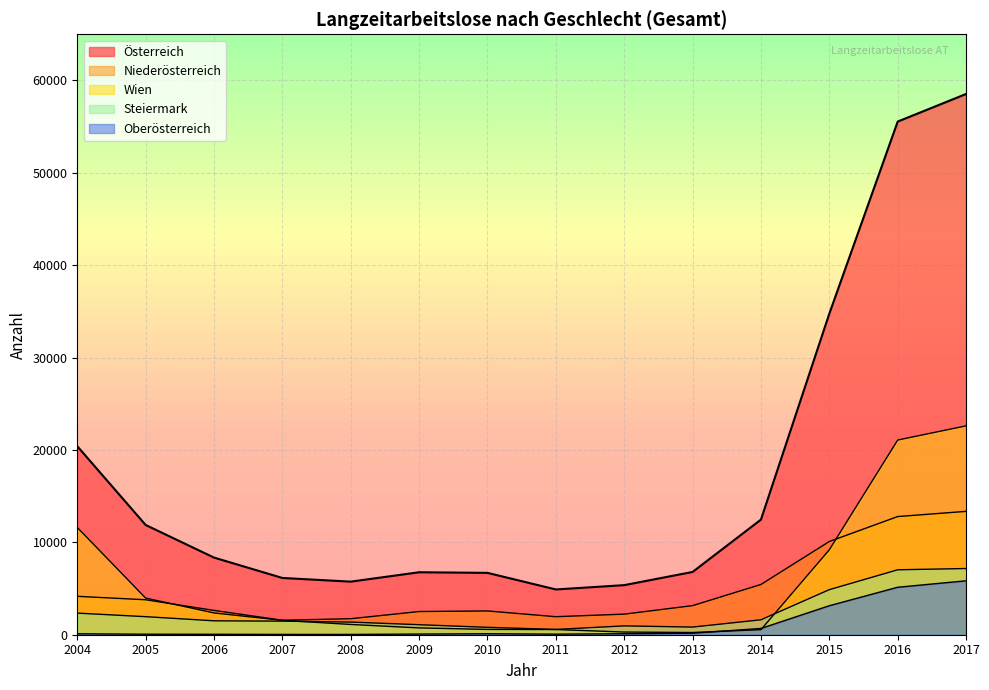

Reading left to right, list all the values displayed in this chart.

Österreich: 2004=20405	2005=11879	2006=8350	2007=6144	2008=5746	2009=6762	2010=6696	2011=4900	2012=5368	2013=6795	2014=12464	2015=34760	2016=55550	2017=58537
Niederösterreich: 2004=4157	2005=3785	2006=2631	2007=1568	2008=1734	2009=2510	2010=2574	2011=1951	2012=2230	2013=3149	2014=5441	2015=10092	2016=12792	2017=13354
Wien: 2004=11611	2005=3966	2006=2356	2007=1556	2008=1111	2009=737	2010=575	2011=561	2012=289	2013=240	2014=548	2015=9195	2016=21075	2017=22611
Steiermark: 2004=2338	2005=1954	2006=1506	2007=1469	2008=1367	2009=1084	2010=800	2011=573	2012=955	2013=828	2014=1615	2015=4879	2016=7029	2017=7167
Oberösterreich: 2004=102	2005=55	2006=46	2007=33	2008=31	2009=71	2010=107	2011=62	2012=107	2013=162	2014=680	2015=3138	2016=5138	2017=5836